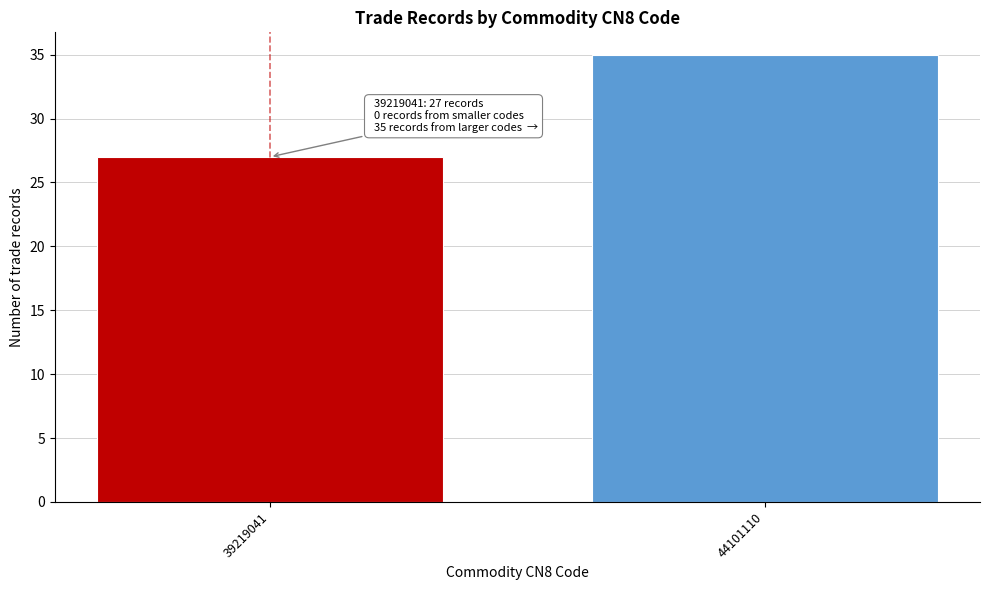

Reading left to right, what are all the values shown in this chart?

27	35